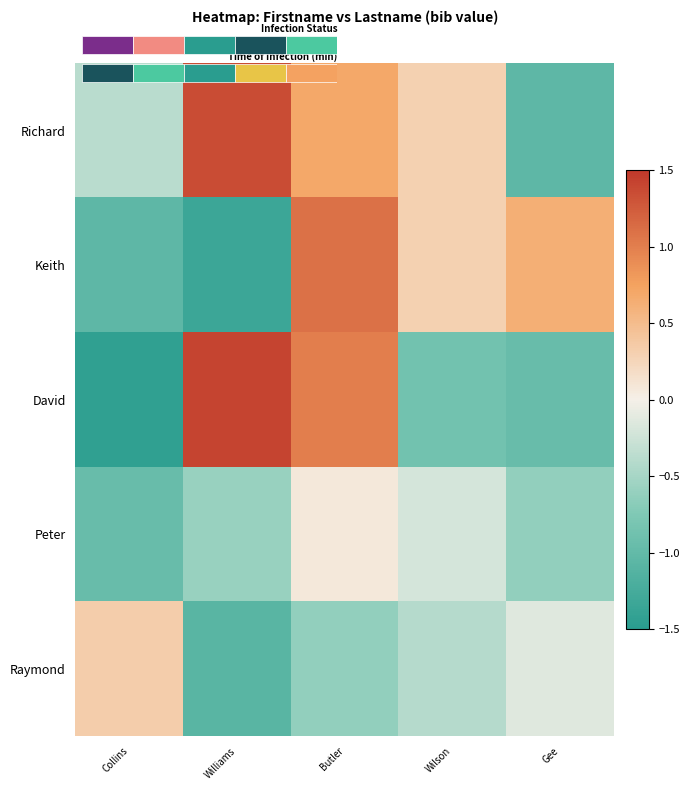

At Gee, list the series in order from largest to smallest.

Keith, Raymond, Peter, David, Richard